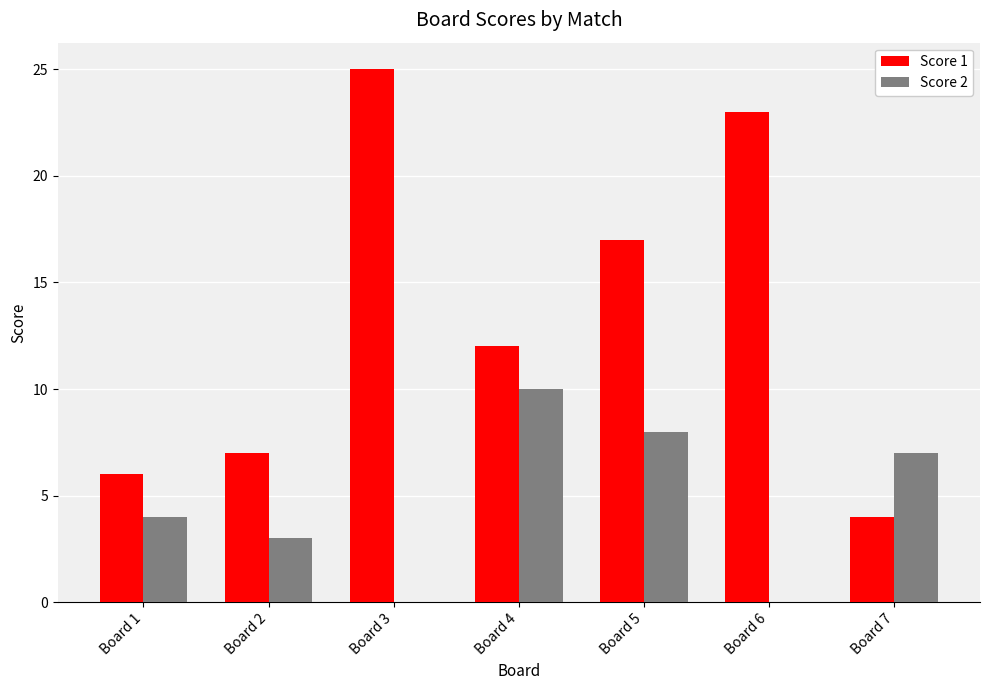

Which series has the largest total across all categories?

Score 1